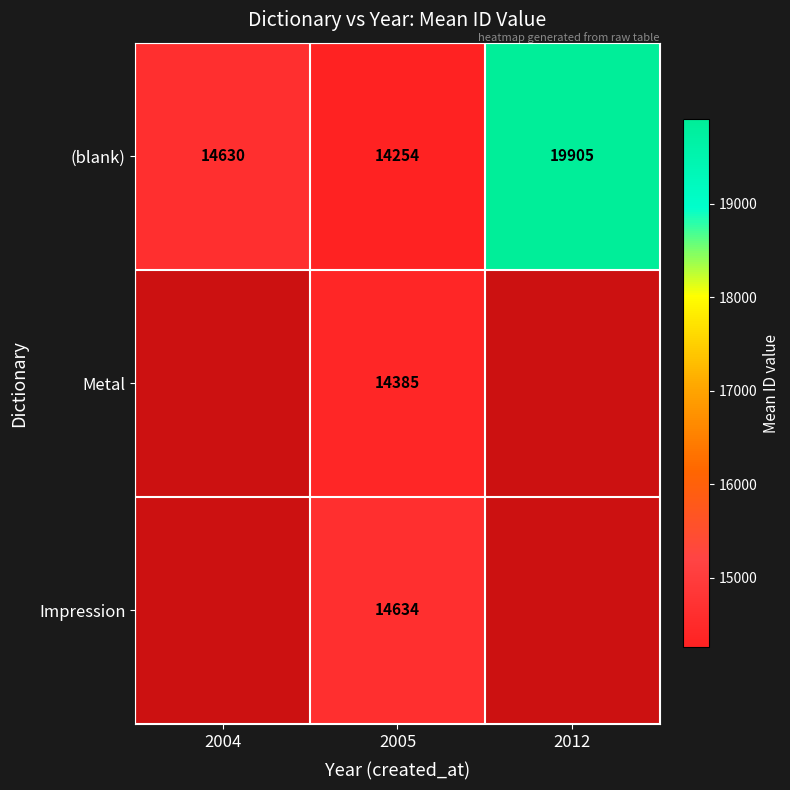

At which label is (blank) closest to 17079?

2004